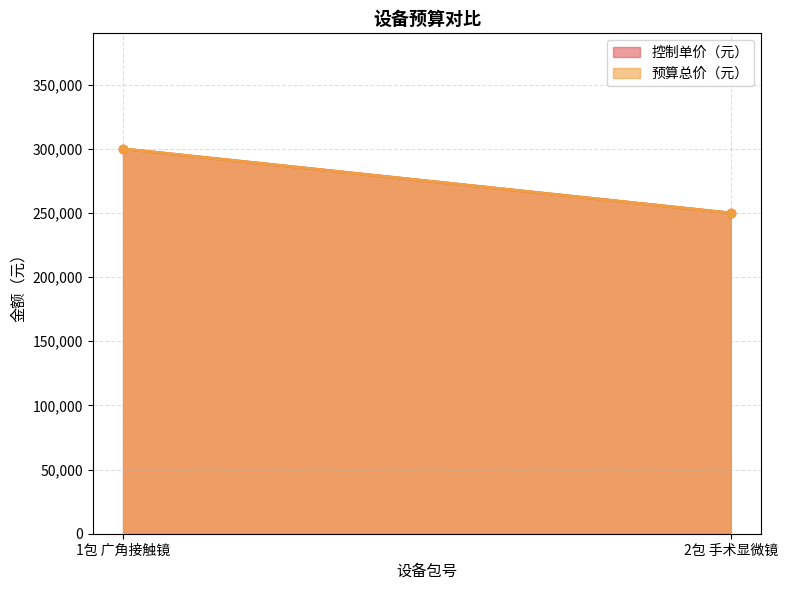

Reading left to right, extract all data points from this chart.

控制单价（元）: 300000	250000
预算总价（元）: 300000	250000